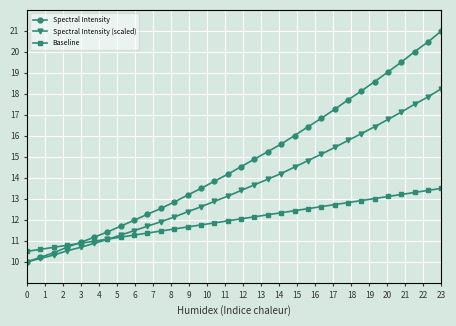

At how many categories does at least one series exceed 18?

7